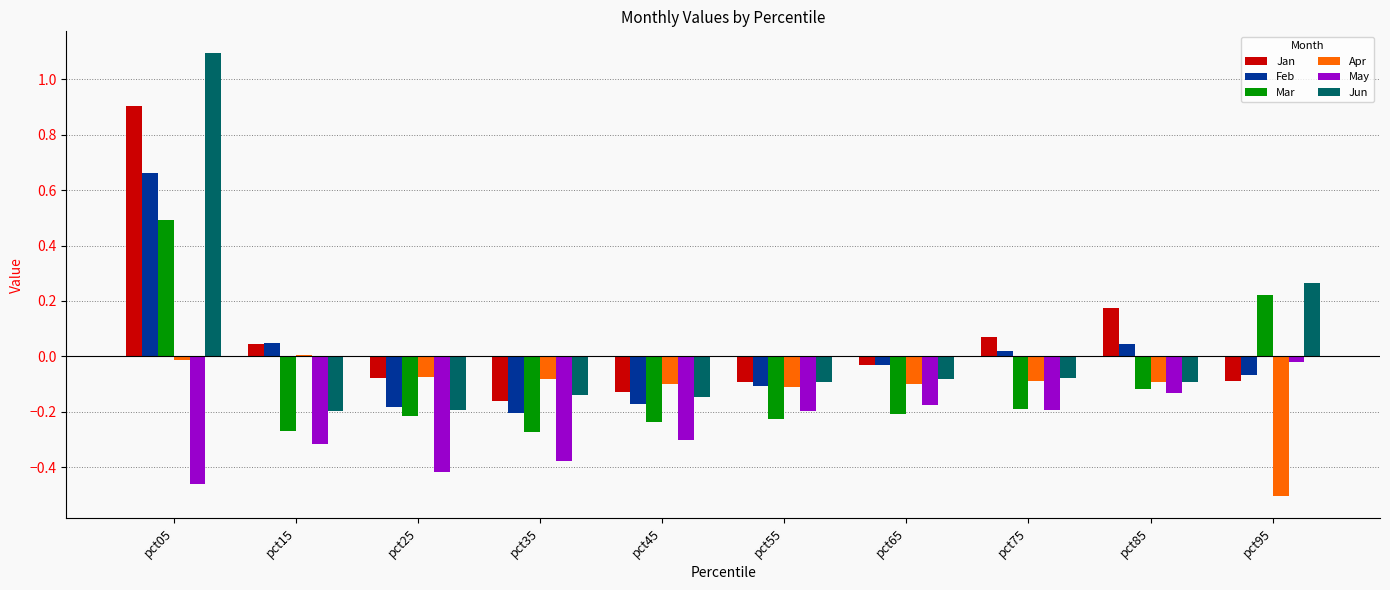

Which category has the highest value in the May series?

pct95